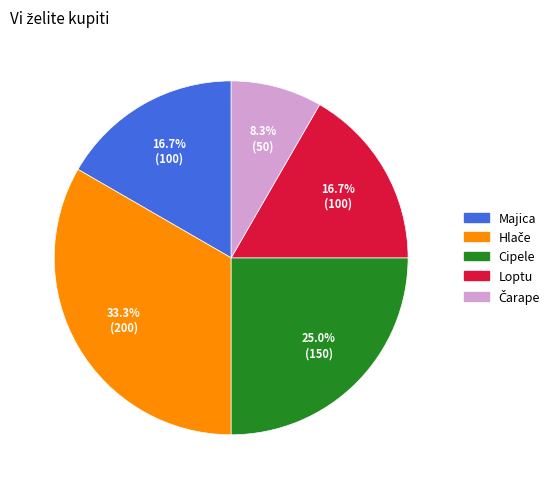

What is the total percentage of Cipele and Majica?

41.7%